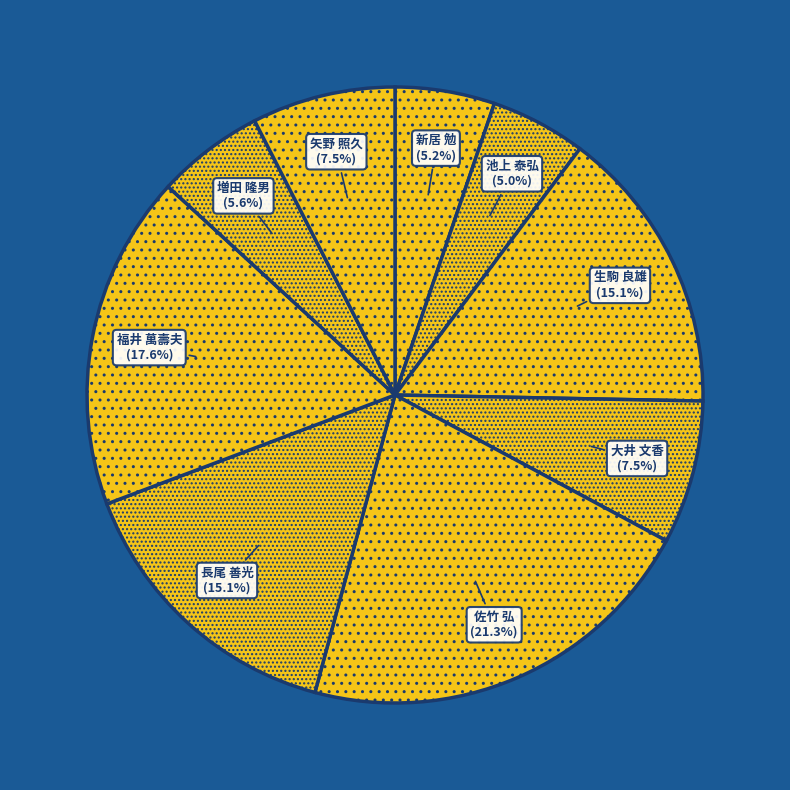

Is 佐竹 弘 the majority of the pie?

No